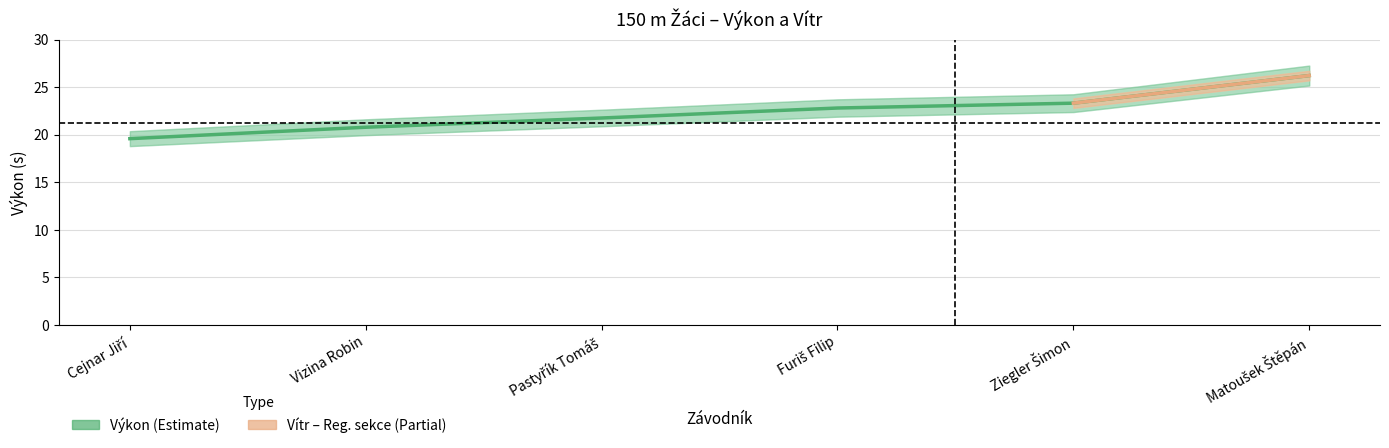

How many data points does each series have?

6